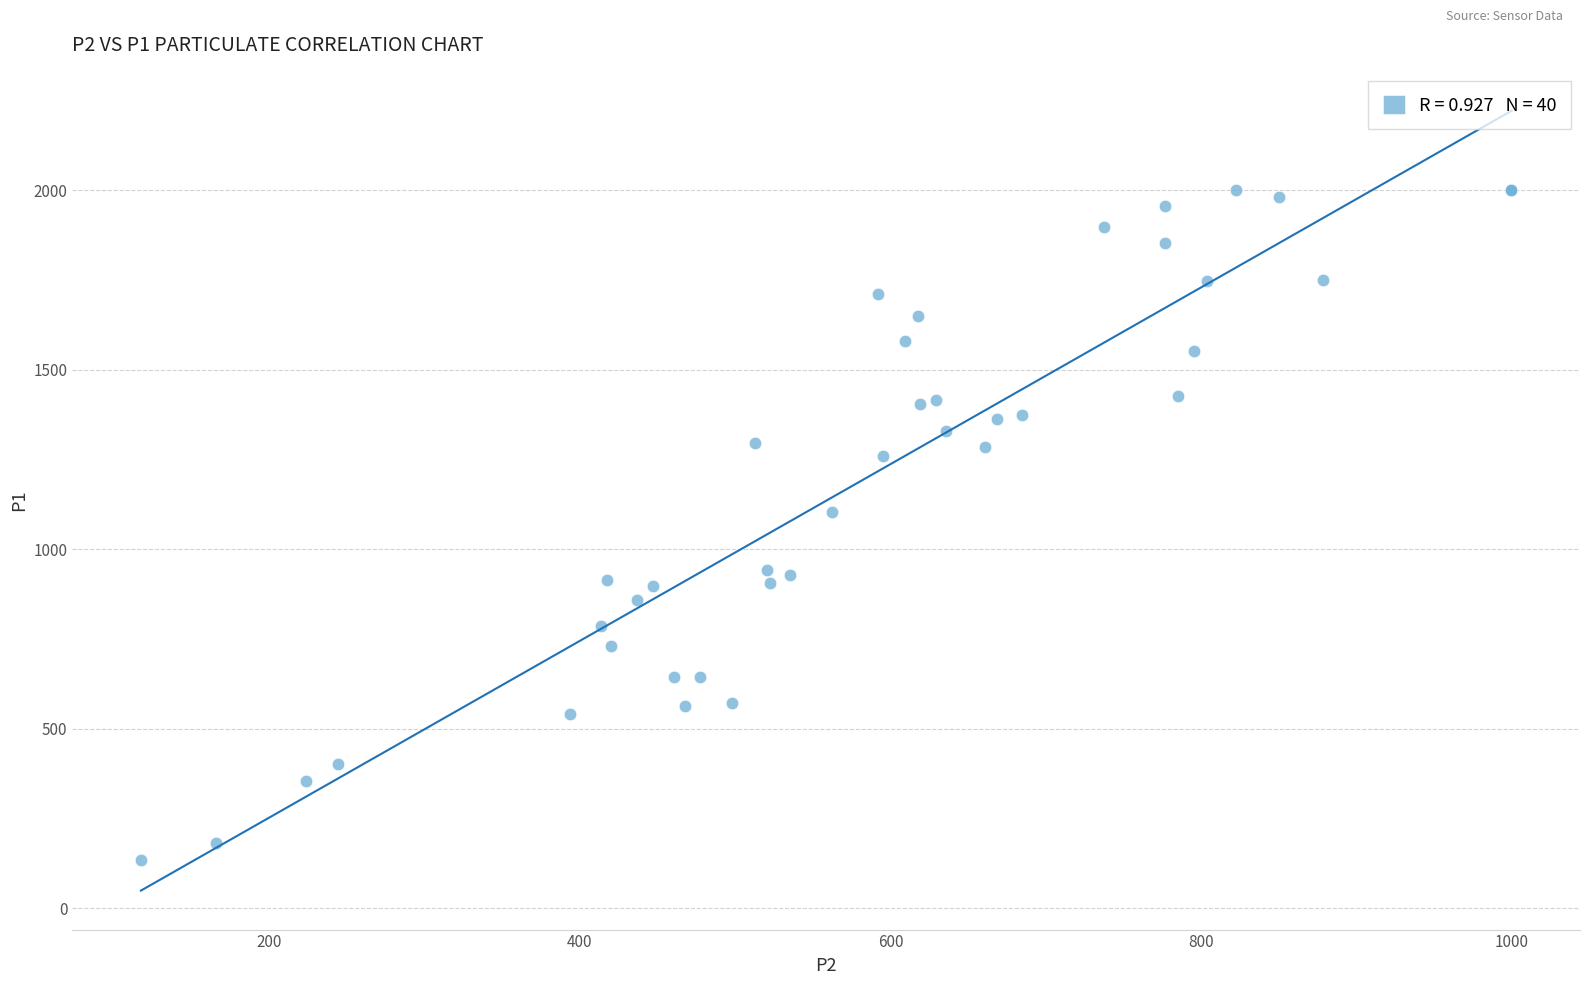

What Y value in the scatter plot is closest to 1067?

1102.9